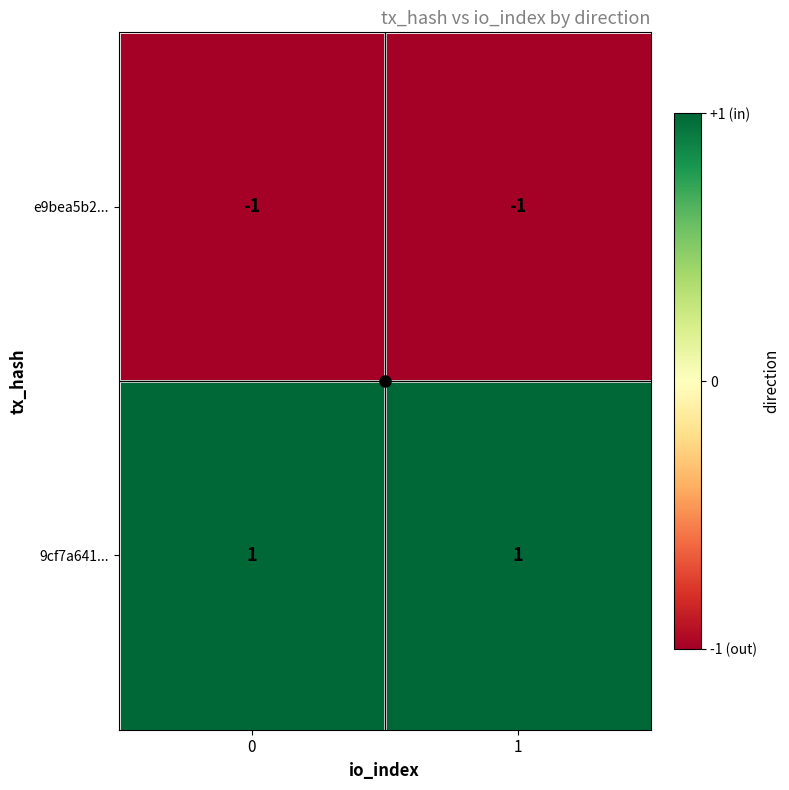

Rank the series by their average value, from lowest to highest.

e9bea5b2..., 9cf7a641...